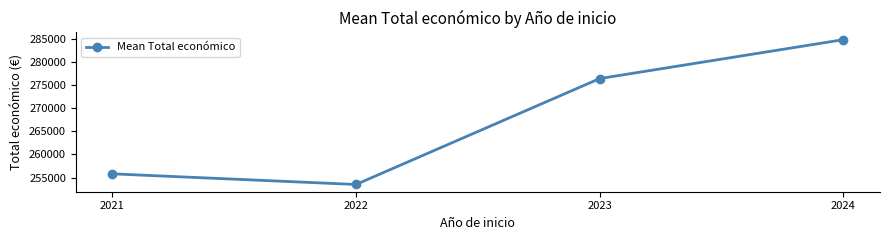

True or false: there are more than 1 points higher than both neighbors.

False